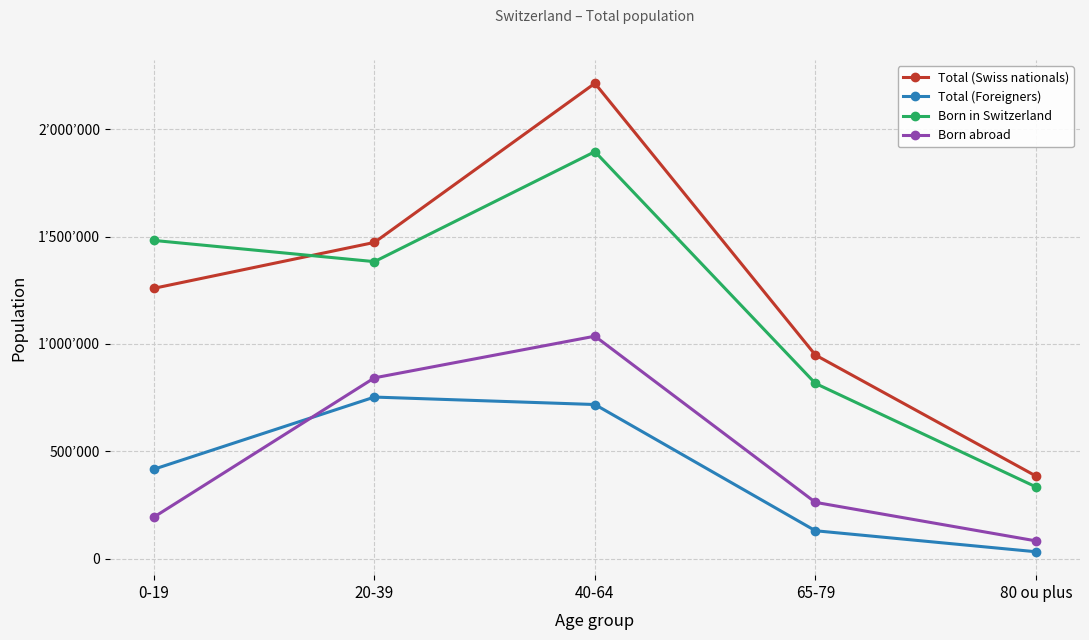

The value of Born in Switzerland at 65-79 is 816057. True or false?

True